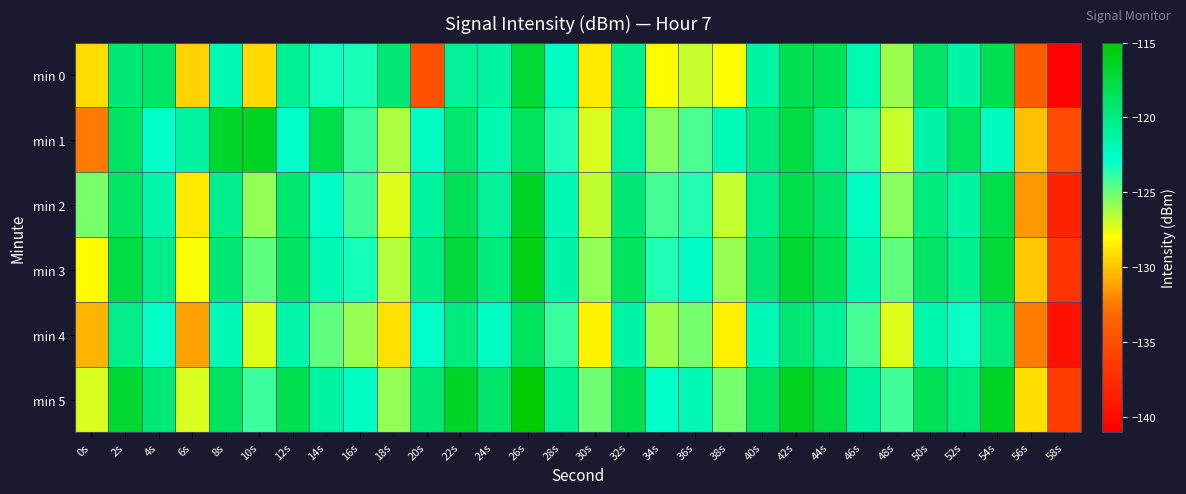

What is the spread (max minus min) of values at 54s?

5.9